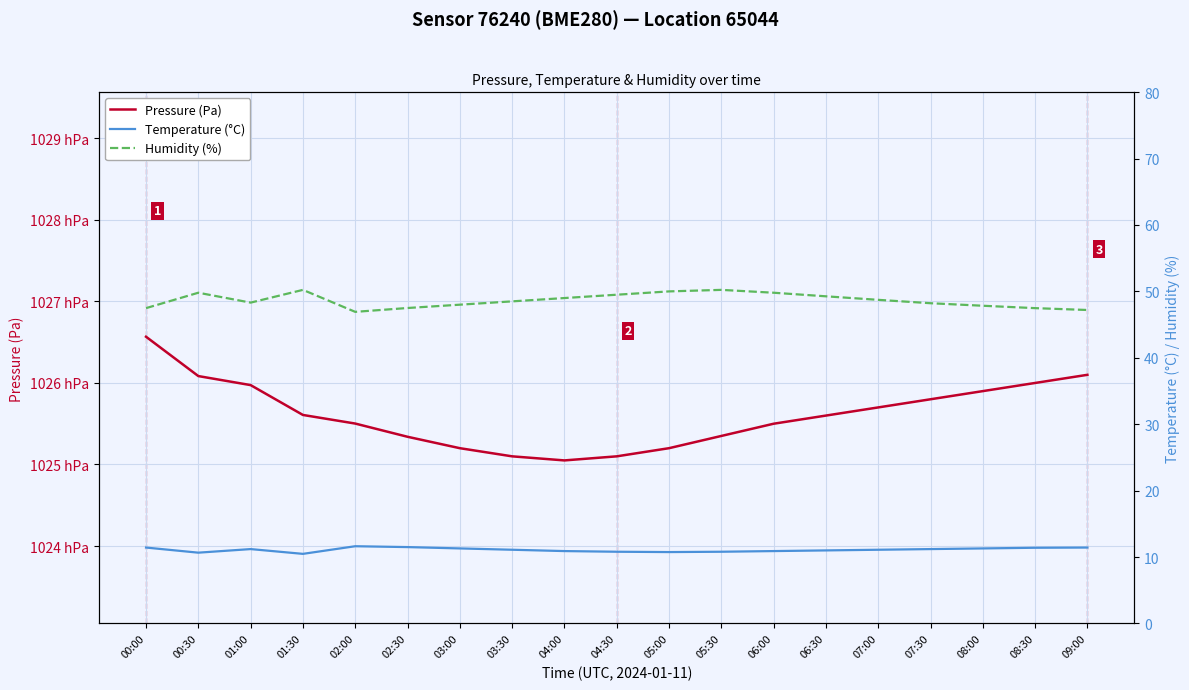

What position from the left is 02:00?

5